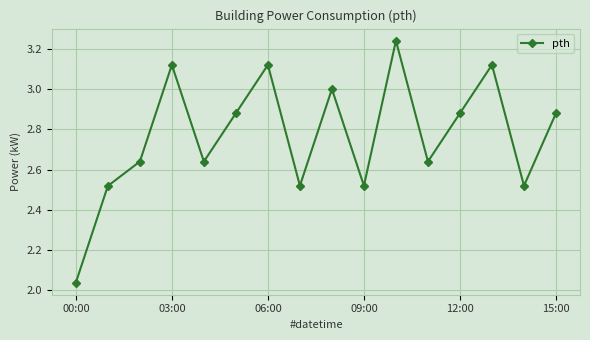

How many points are lower than both their immediate neighbors (excluding endpoints)?

5